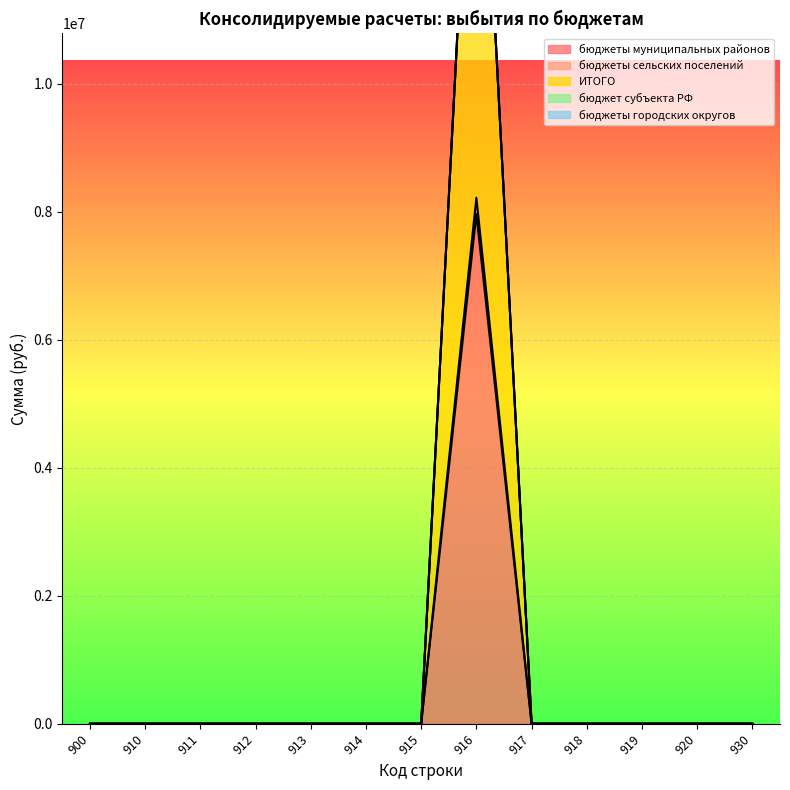

Which series has the largest range (max minus min)?

ИТОГО